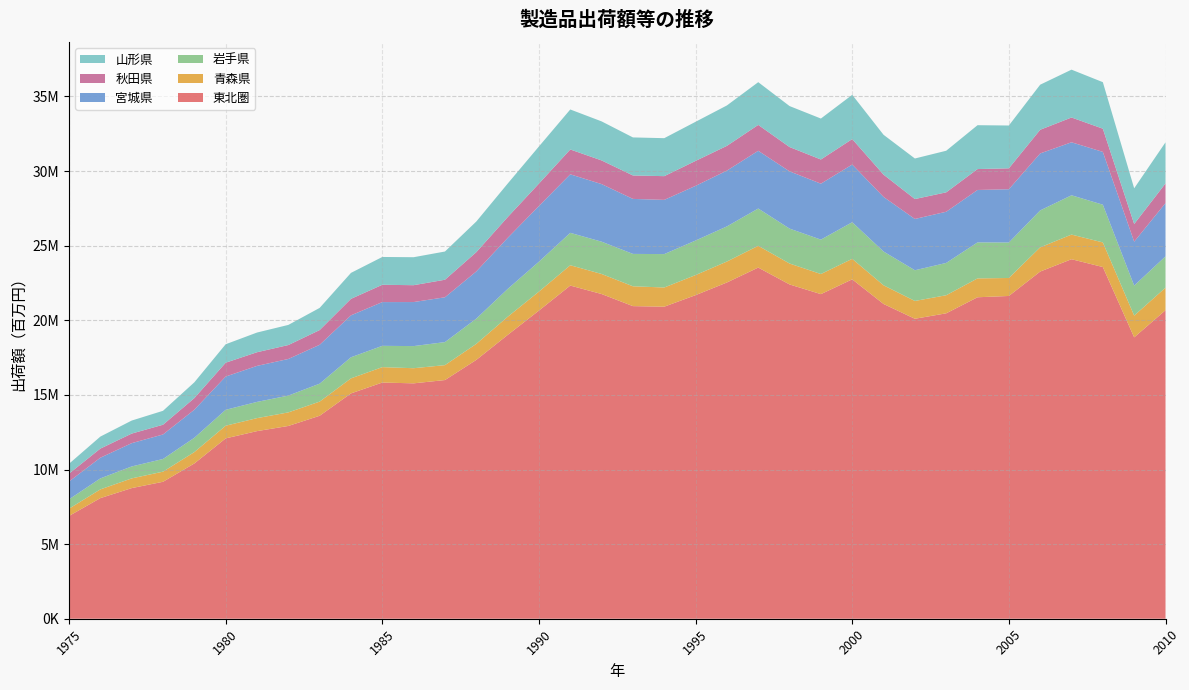

Reading left to right, transcribe all the data shown in this chart.

東北圏: 1975=6888014	1976=8082837	1977=8754004	1978=9177764	1979=10404789	1980=12086061	1981=12572806	1982=12918732	1983=13602027	1984=15100961	1985=15828856	1986=15774855	1987=15995404	1988=17345533	1989=19016095	1990=20651606	1991=22327954	1992=21760127	1993=20949674	1994=20912682	1995=21685664	1996=22534452	1997=23533354	1998=22402286	1999=21753069	2000=22745049	2001=21093855	2002=20102482	2003=20468393	2004=21543435	2005=21630527	2006=23266228	2007=24093591	2008=23569268	2009=18857320	2010=20675955
青森県: 1975=487579	1976=585192	1977=651084	1978=678408	1979=762601	1980=849036	1981=870530	1982=909505	1983=948369	1984=1007672	1985=1031736	1986=1014033	1987=1000409	1988=1073945	1989=1216095	1990=1271619	1991=1362546	1992=1343875	1993=1330343	1994=1285240	1995=1345917	1996=1404399	1997=1458961	1998=1402732	1999=1347945	2000=1374170	2001=1251843	2002=1193532	2003=1210826	2004=1264566	2005=1205148	2006=1623612	2007=1651106	2008=1649446	2009=1457403	2010=1510719
岩手県: 1975=625111	1976=737150	1977=799705	1978=849308	1979=959491	1980=1065763	1981=1087610	1982=1125991	1983=1202999	1984=1413818	1985=1427762	1986=1482960	1987=1543404	1988=1690137	1989=1865654	1990=2004016	1991=2170429	1992=2164607	1993=2169331	1994=2239363	1995=2314167	1996=2354250	1997=2498441	1998=2339743	1999=2305762	2000=2453958	2001=2263336	2002=2058255	2003=2164855	2004=2412545	2005=2377009	2006=2474696	2007=2633458	2008=2528404	2009=2010170	2010=2099077
宮城県: 1975=1193471	1976=1385798	1977=1560786	1978=1643047	1979=1879818	1980=2229110	1981=2412884	1982=2453733	1983=2604512	1984=2808939	1985=2931285	1986=2950925	1987=3003109	1988=3163130	1989=3419973	1990=3733025	1991=3922844	1992=3859520	1993=3685873	1994=3632992	1995=3663416	1996=3739762	1997=3869298	1998=3835788	1999=3749249	2000=3865118	2001=3658847	2002=3436282	2003=3430038	2004=3513591	2005=3570238	2006=3818410	2007=3551616	2008=3538700	2009=2944135	2010=3568922
秋田県: 1975=530501	1976=610901	1977=641310	1978=652601	1979=778591	1980=927750	1981=915557	1982=933775	1983=987163	1984=1106885	1985=1160377	1986=1129837	1987=1176340	1988=1291677	1989=1393554	1990=1502347	1991=1664637	1992=1586194	1993=1571262	1994=1590187	1995=1673299	1996=1657986	1997=1734926	1998=1630289	1999=1620116	2000=1707029	2001=1493271	2002=1335222	2003=1301400	2004=1400805	2005=1402567	2006=1585560	2007=1661481	2008=1555844	2009=1184799	2010=1317579
山形県: 1975=660274	1976=804788	1977=873530	1978=933497	1979=1057914	1980=1236886	1981=1319697	1982=1349209	1983=1485824	1984=1739267	1985=1863971	1986=1875106	1987=1891211	1988=2054143	1989=2244887	1990=2487991	1991=2680346	1992=2616174	1993=2549152	1994=2544838	1995=2621416	1996=2708247	1997=2863494	1998=2745933	1999=2745077	2000=2964891	2001=2670806	2002=2717818	2003=2787789	2004=2940137	2005=2869203	2006=3021169	2007=3206128	2008=3116989	2009=2391489	2010=2755903